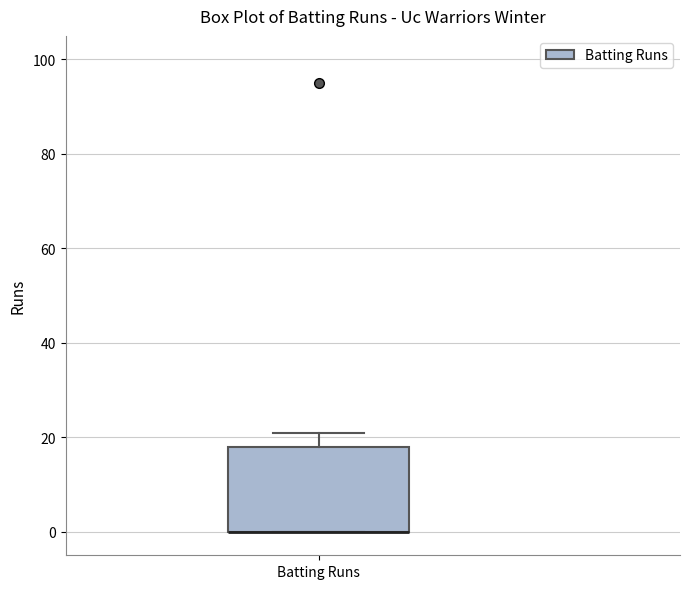

Where is the lower edge of the box for Batting Runs on the y-axis? The values are not printed on the chart, so give them approximately, as read against the axis.

0